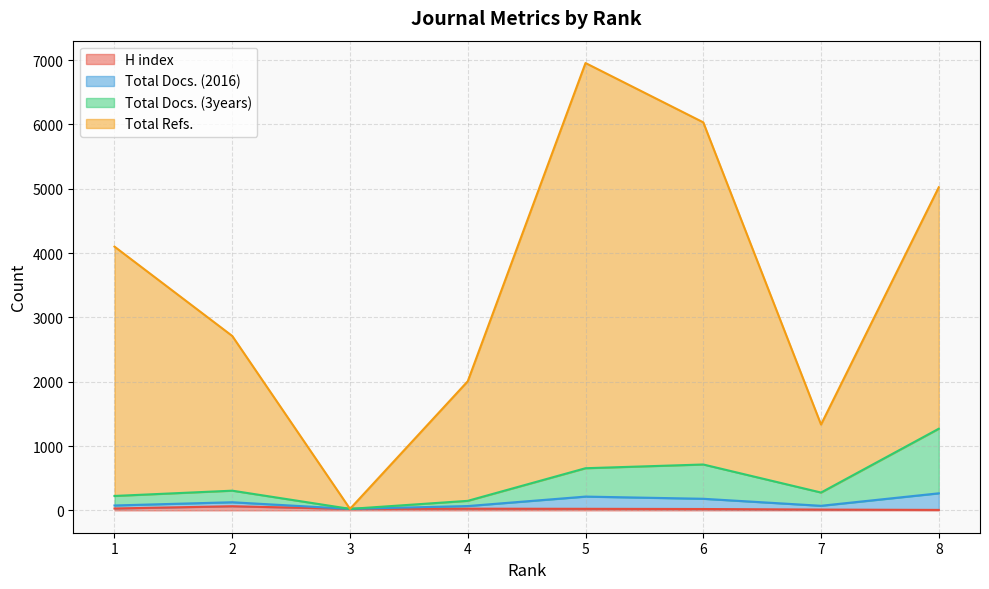

Does the chart have visible grid lines?

Yes